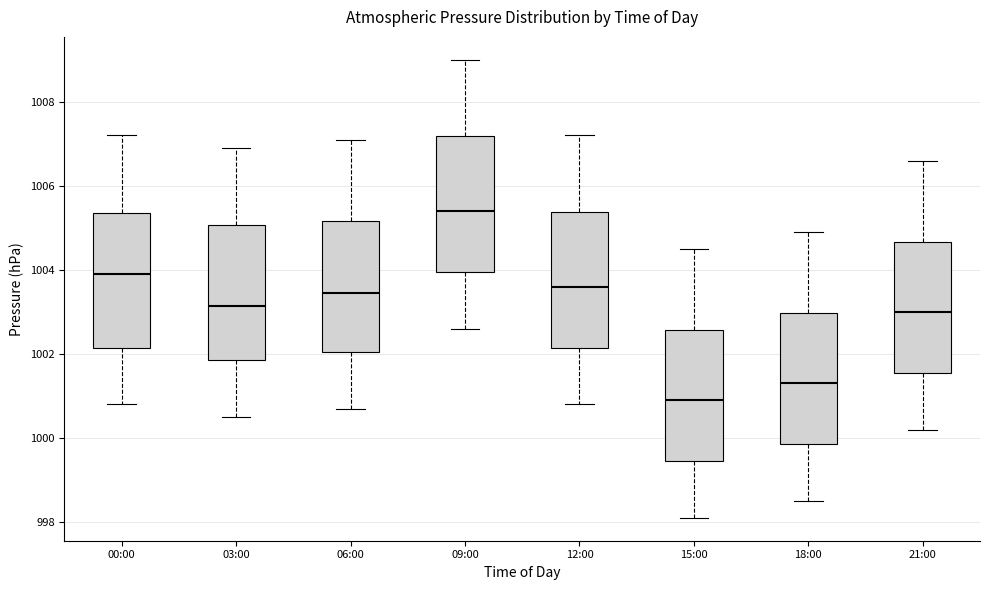

Where is the lower edge of the box for 06:00 on the y-axis? The values are not printed on the chart, so give them approximately, as read against the axis.

1002.0